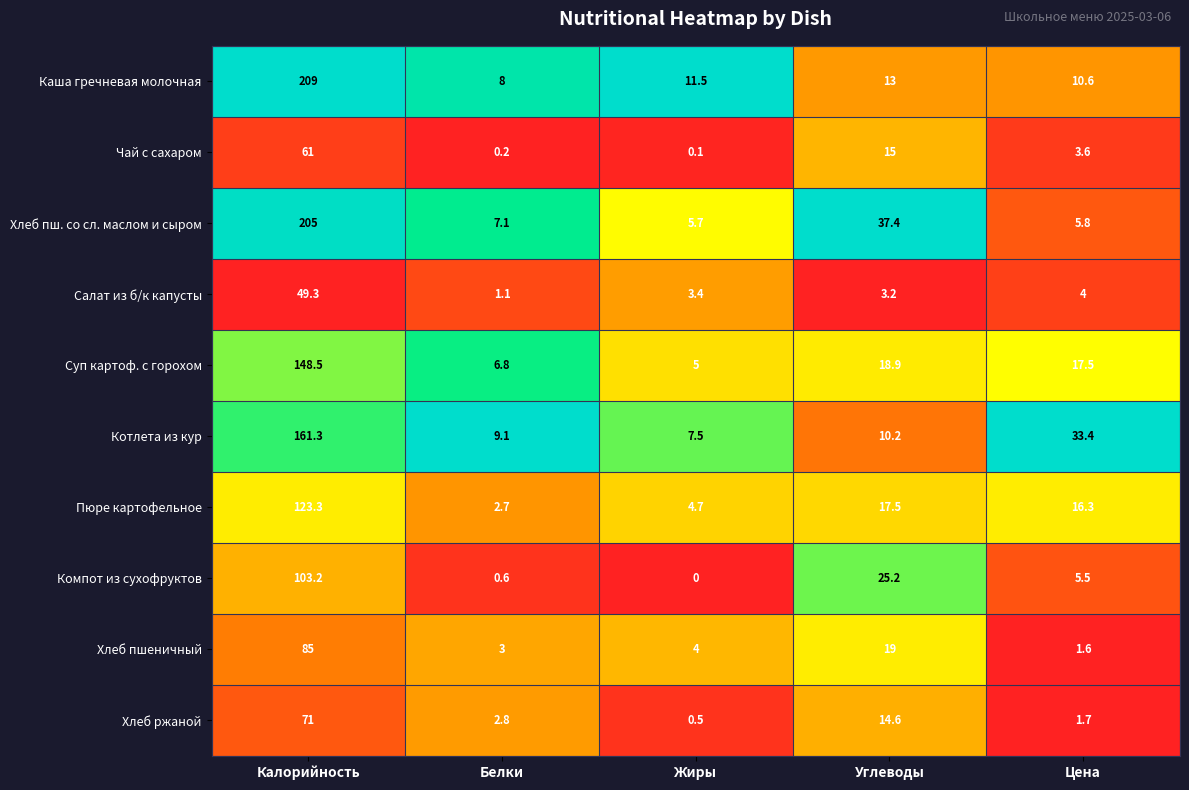

Between Жиры and Цена, which series saw the biggest shift?

Котлета из кур